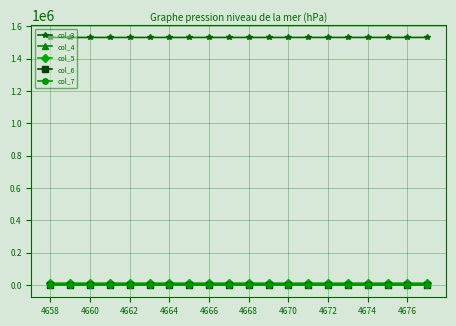

True or false: col_7 and col_3 intersect in this chart.

False